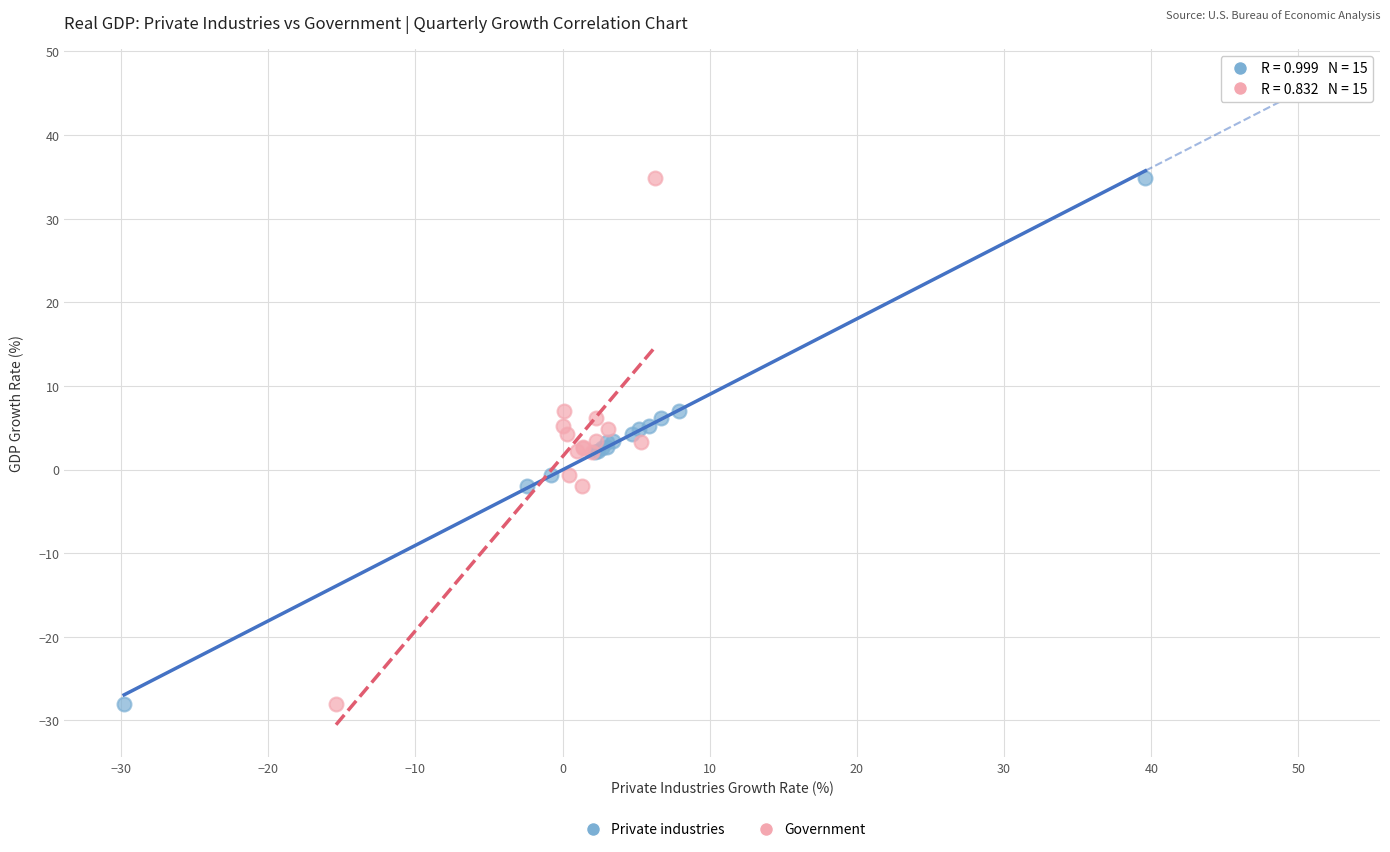

What are all the series names shown in the legend?

Private industries, Government